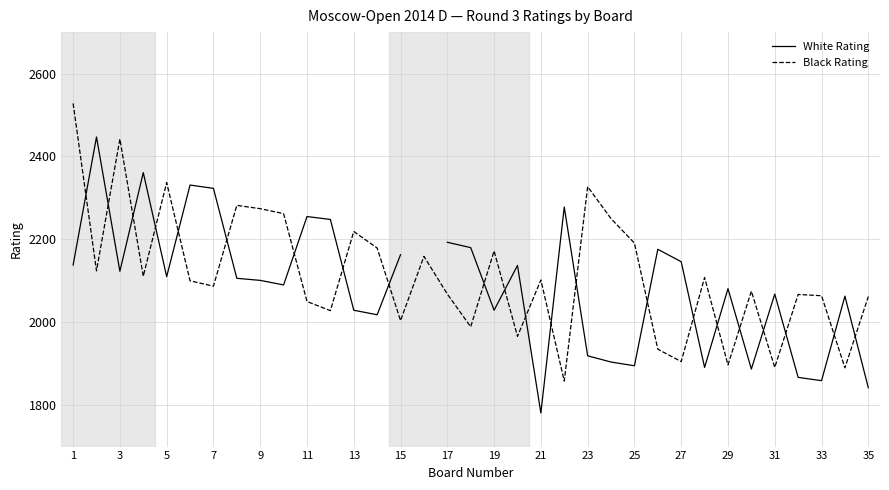

Which has a higher value, 9 or 27?

9